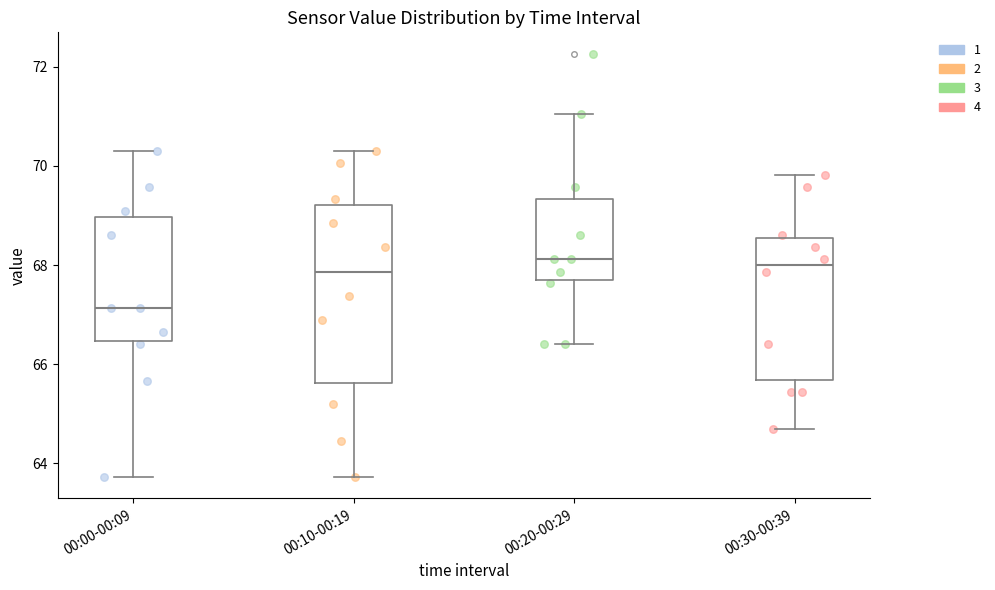

Reading left to right, read every box against the y-axis: the position of its median line, the range the box covers, and the ends of its whiskers. The values are not printed on the chart, so give them approximately, as read against the axis.

00:00-00:09: median 67.2, box 66.4 to 69.0, whiskers 63.8 to 70.4
00:10-00:19: median 67.8, box 65.6 to 69.2, whiskers 63.8 to 70.4
00:20-00:29: median 68.2, box 67.6 to 69.4, whiskers 66.4 to 71.0
00:30-00:39: median 68.0, box 65.6 to 68.6, whiskers 64.8 to 69.8